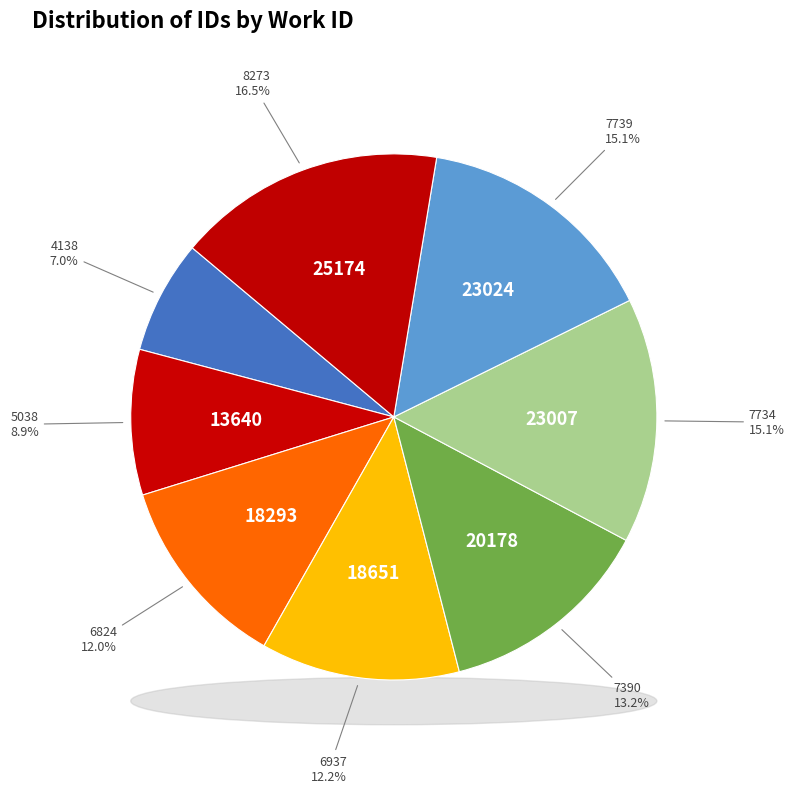

Rank the categories by value from lowest to highest.

4138, 5038, 6824, 6937, 7390, 7734, 7739, 8273